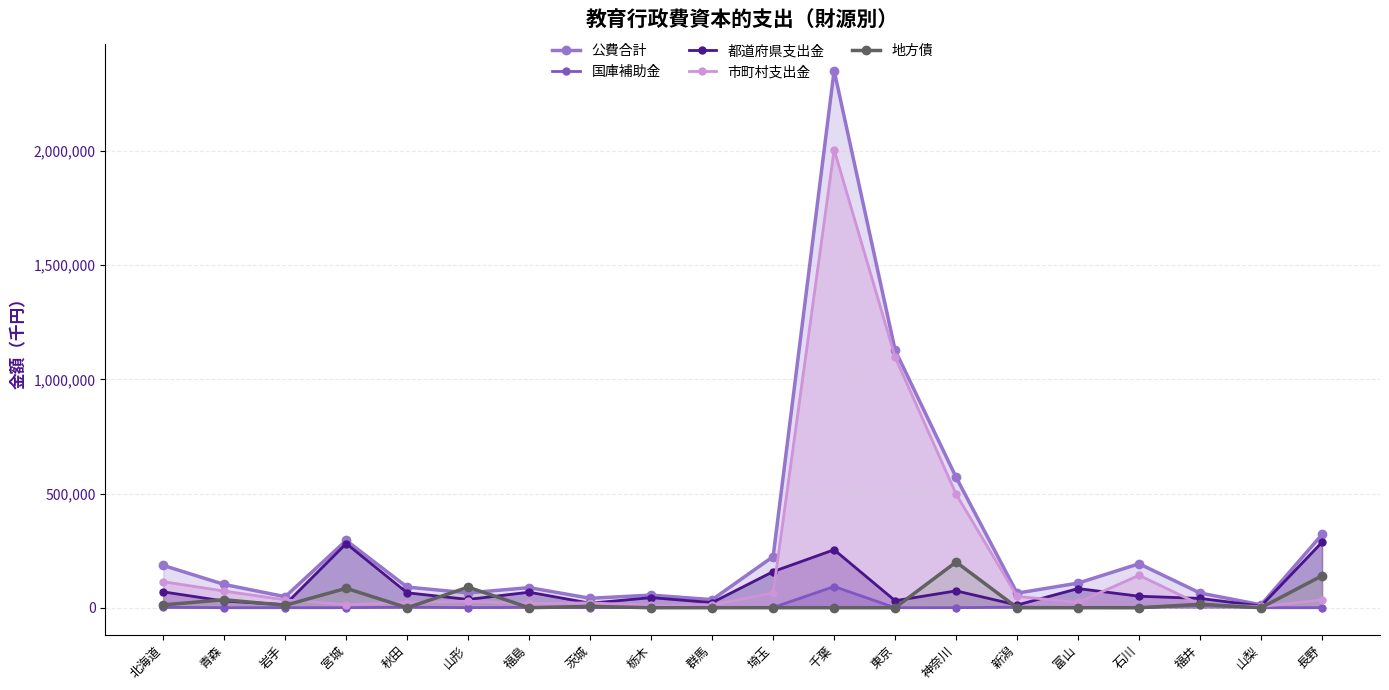

True or false: 公費合計 and 市町村支出金 intersect in this chart.

False